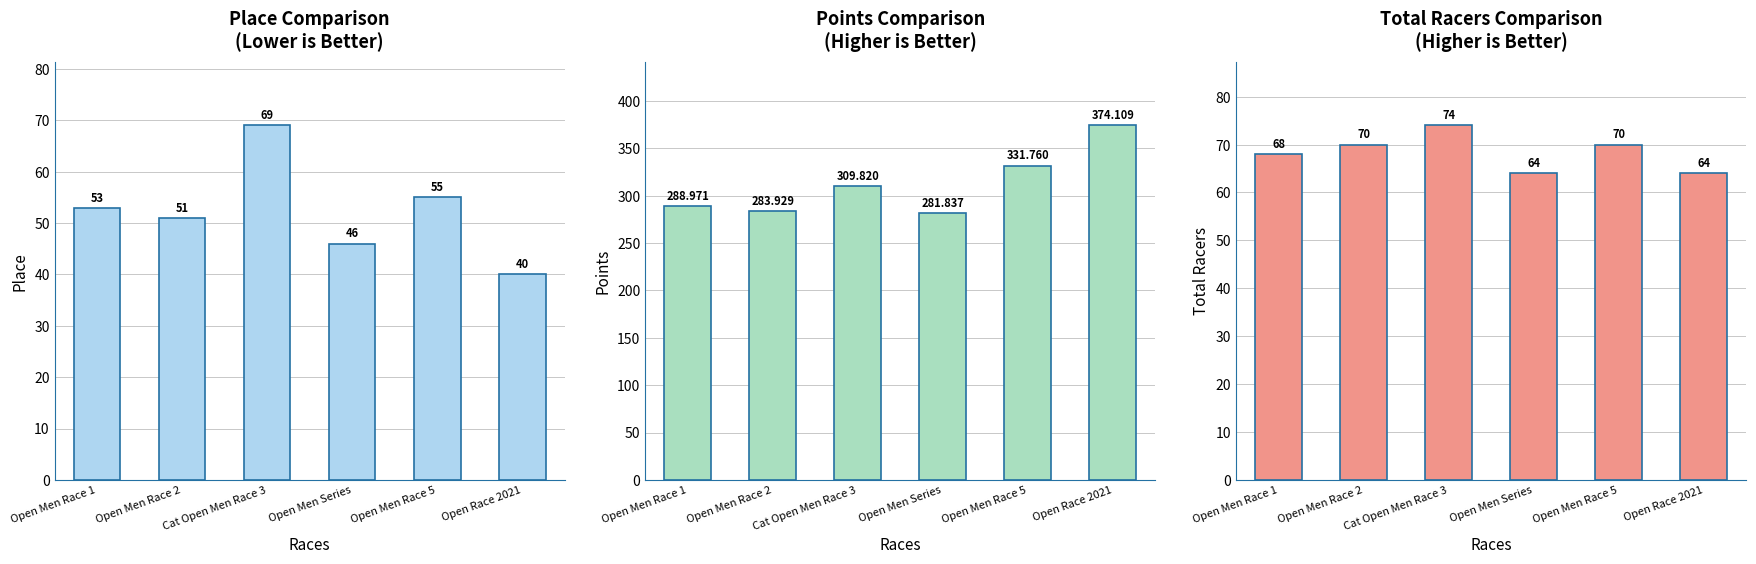

Which series changed the most between Open Men Series and Open Race 2021?

Points